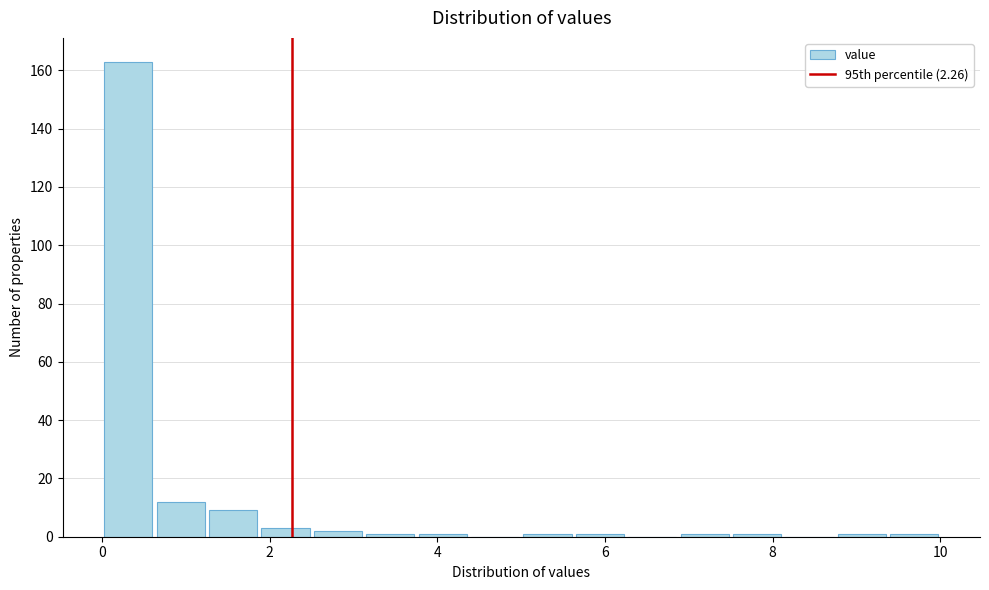

Around what value on the x-axis is the tallest bar? Give the approximate position of its centre, as read against the axis.

0.4